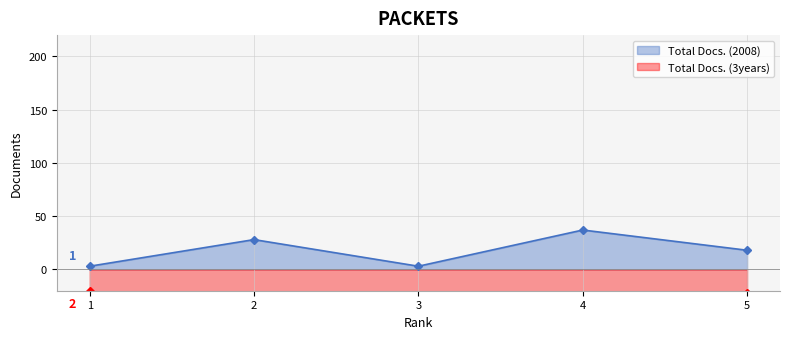

True or false: Total Docs. (2008) and Total Docs. (3years) intersect in this chart.

False